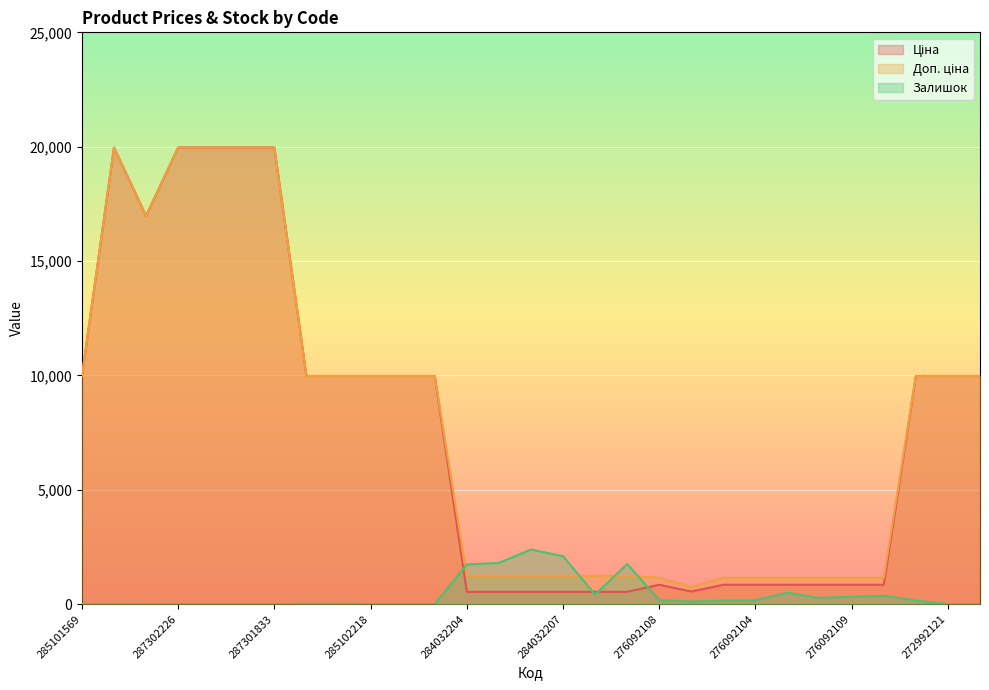

Reading left to right, extract all data points from this chart.

Ціна: 285101569=9975.0	287302223=19964.2	287292222=16976.3	287302226=19964.2	287302225=19964.2	287302224=19964.2	287301833=19964.2	285102221=9975.0	285102219=9975.0	285102218=9975.0	285102216=9975.0	285102120=9975.0	284032204=539.0	284032203=539.0	284032208=539.0	284032207=539.0	284032206=539.0	284032205=539.0	276092108=848.4	276092107=551.5	276092105=848.4	276092104=848.4	276092103=848.4	276092035=848.4	276092109=848.4	276092106=848.4	272992170=9975.0	272992121=9975.0	272992120=9975.0
Доп. ціна: 285101569=9975.0	287302223=19964.2	287292222=16976.3	287302226=19964.2	287302225=19964.2	287302224=19964.2	287301833=19964.2	285102221=9975.0	285102219=9975.0	285102218=9975.0	285102216=9975.0	285102120=9975.0	284032204=1235.4	284032203=1235.4	284032208=1235.4	284032207=1235.4	284032206=1235.4	284032205=1235.4	276092108=1149.7	276092107=747.0	276092105=1149.7	276092104=1149.7	276092103=1149.7	276092035=1149.7	276092109=1149.7	276092106=1149.7	272992170=9975.0	272992121=9975.0	272992120=9975.0
Залишок: 285101569=7.0	287302223=7.0	287292222=5.0	287302226=6.0	287302225=0.0	287302224=3.0	287301833=0.0	285102221=11.0	285102219=11.0	285102218=3.0	285102216=0.0	285102120=0.0	284032204=1734.0	284032203=1802.0	284032208=2388.0	284032207=2096.0	284032206=417.0	284032205=1757.0	276092108=177.0	276092107=114.0	276092105=151.0	276092104=167.0	276092103=500.0	276092035=269.0	276092109=323.0	276092106=362.0	272992170=157.0	272992121=0.0	272992120=1.0